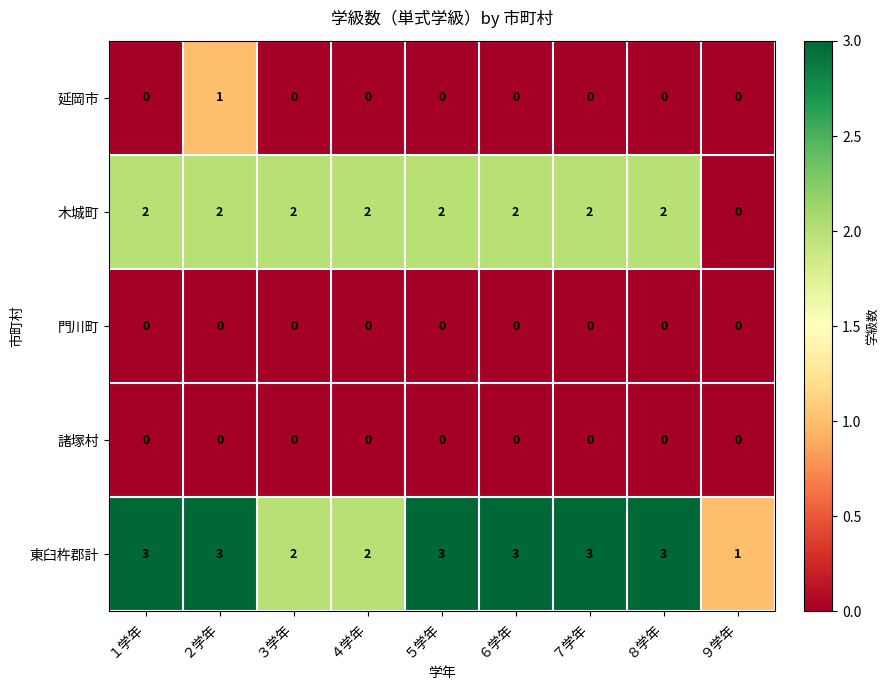

The 東臼杵郡計 series shows 3 at ８学年. True or false?

True